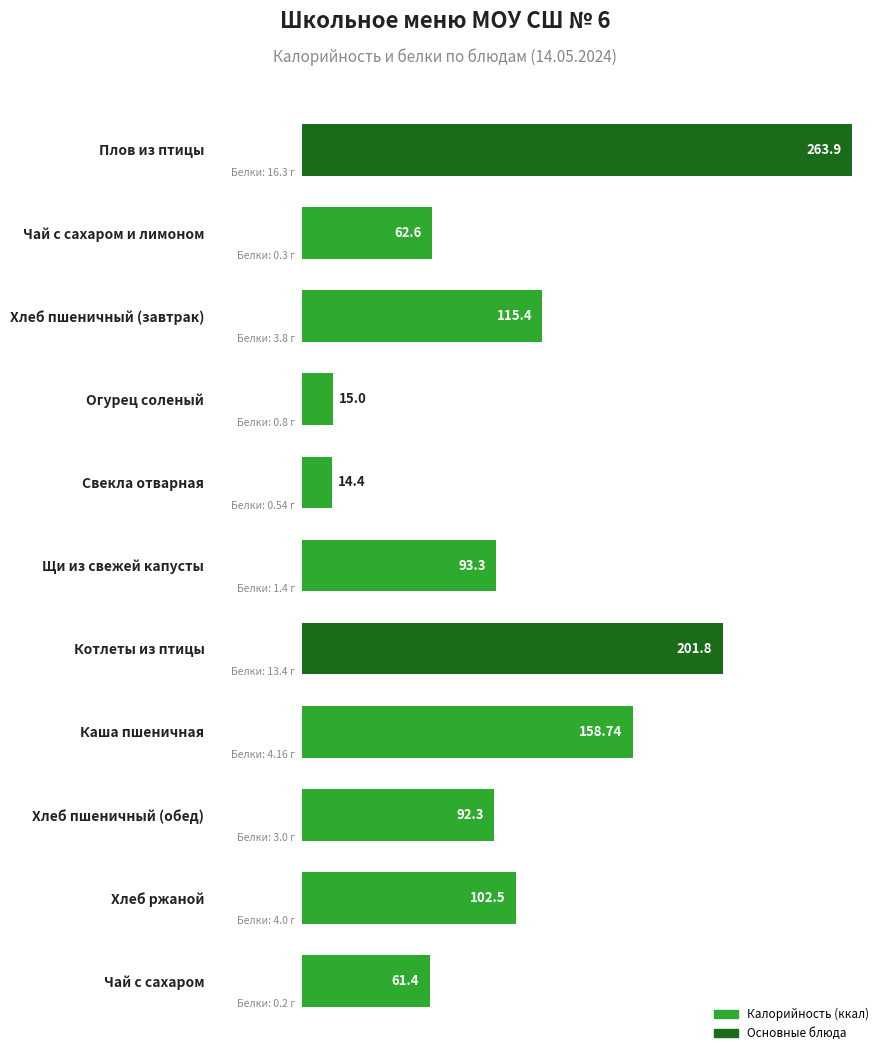

What is the average value?

107.4